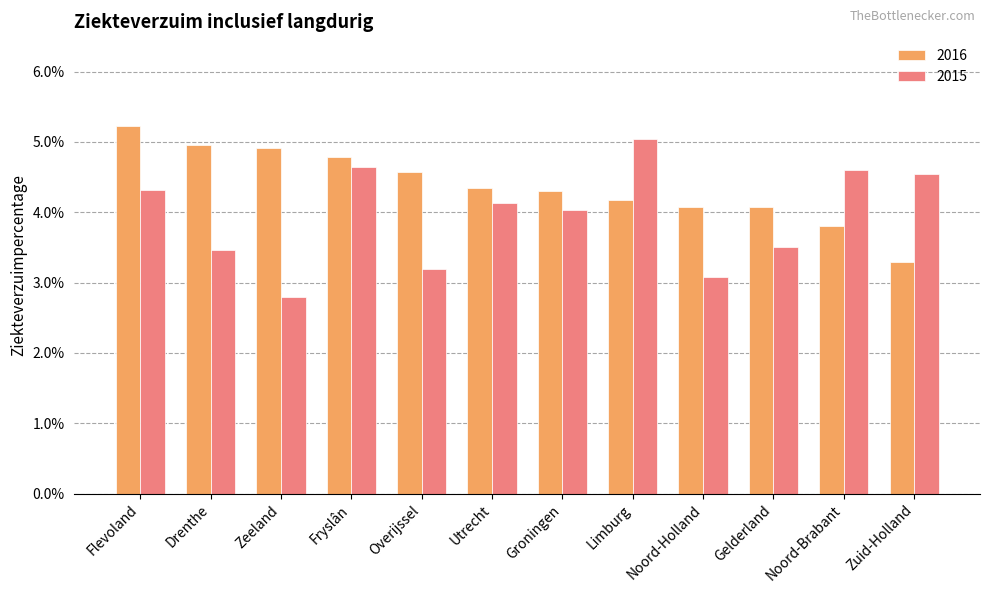

Are the bars horizontal?

No